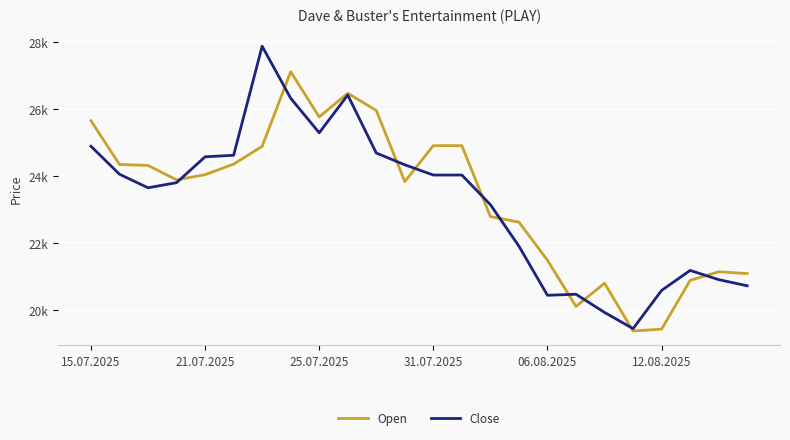

What are all the series names shown in the legend?

Open, Close